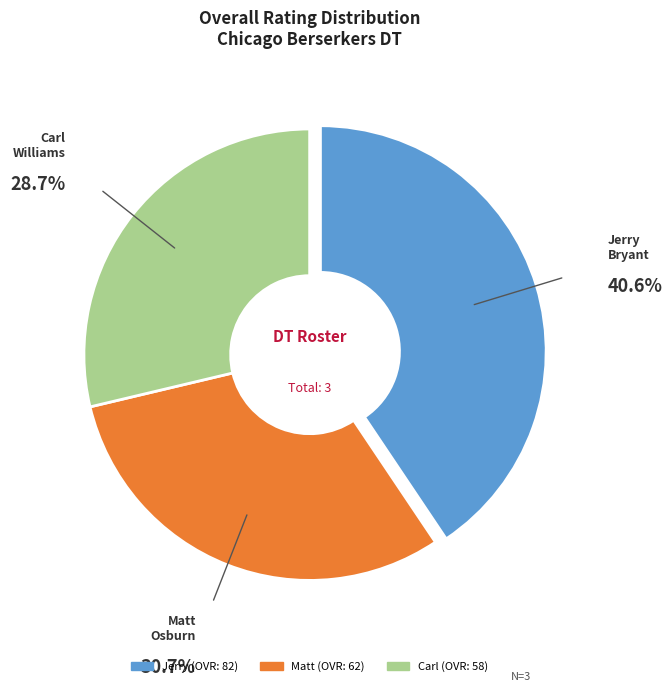

To the nearest percent, what is the combined percentage of Matt and Carl?

59%